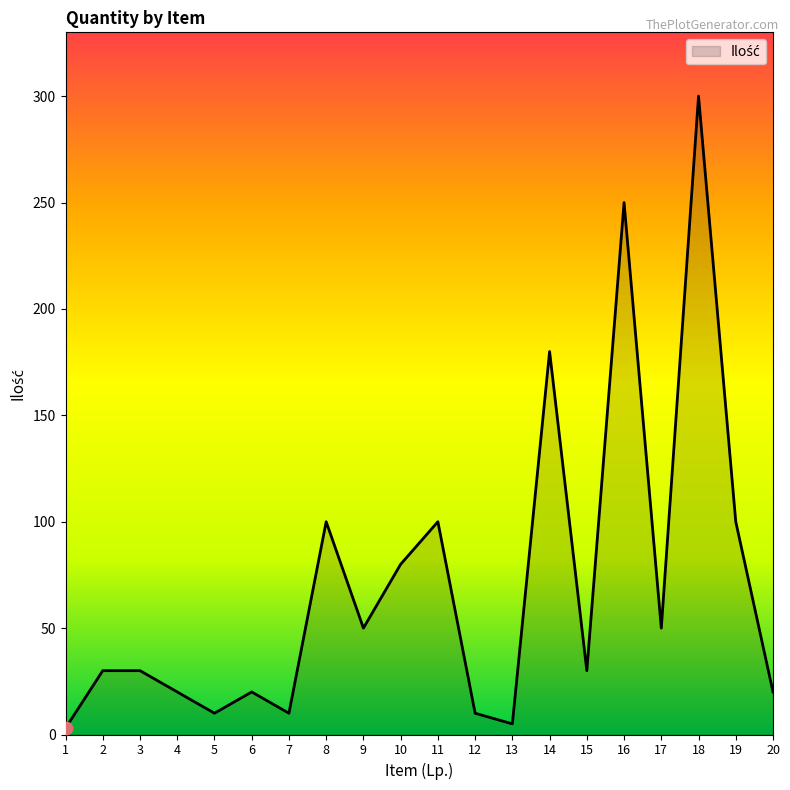

What is the change in value from 9 to 11?

+50